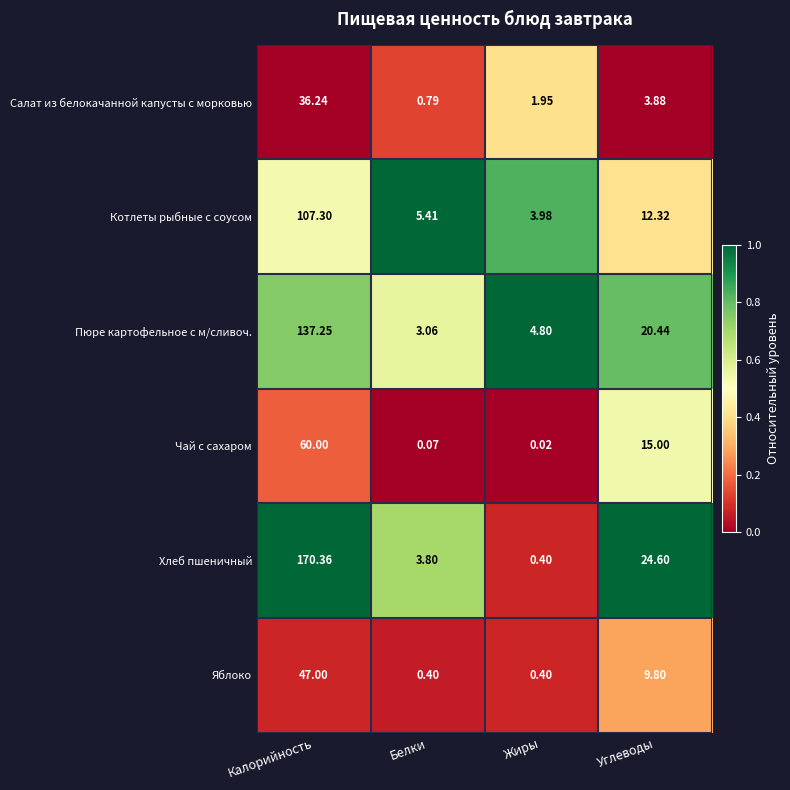

Which category has the highest value in the Котлеты рыбные с соусом series?

Калорийность